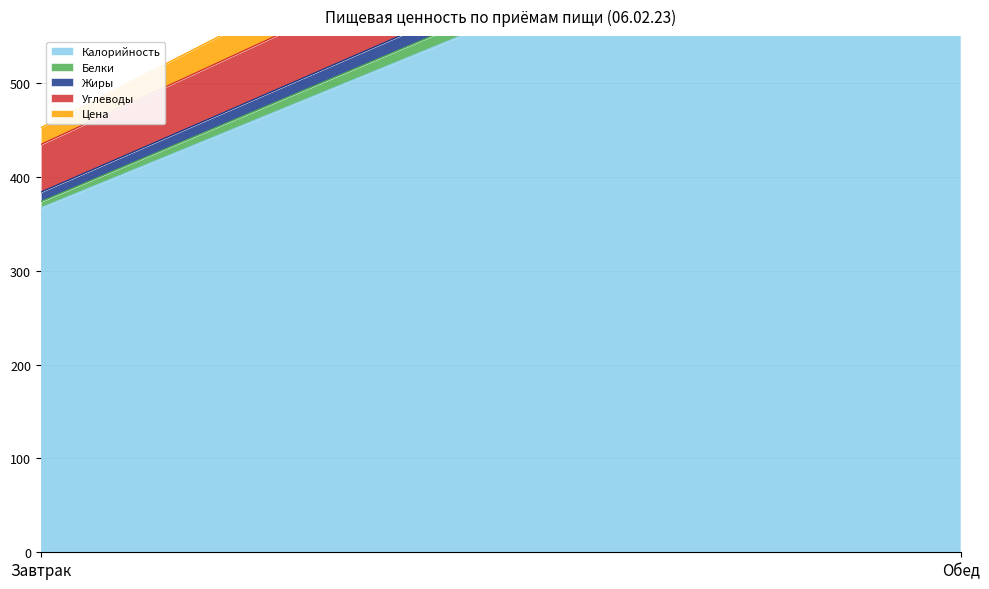

What is the sum of all Белки values?

26.8